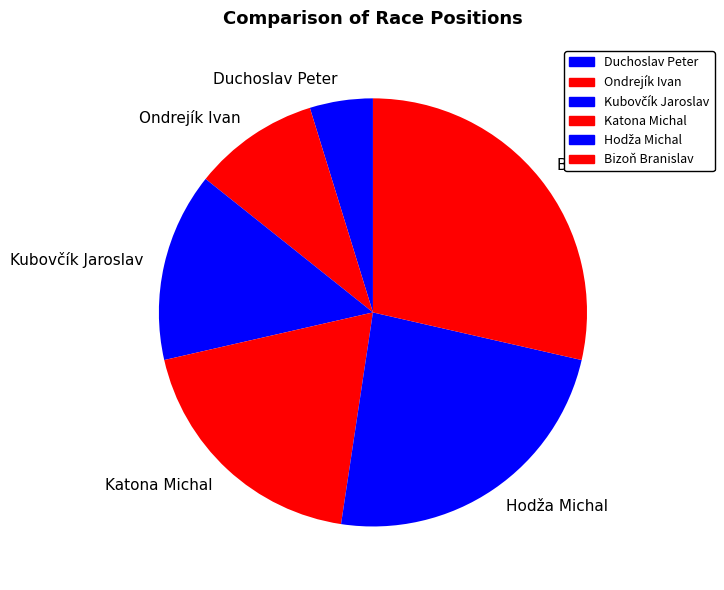

How many segments does this pie chart have?

6